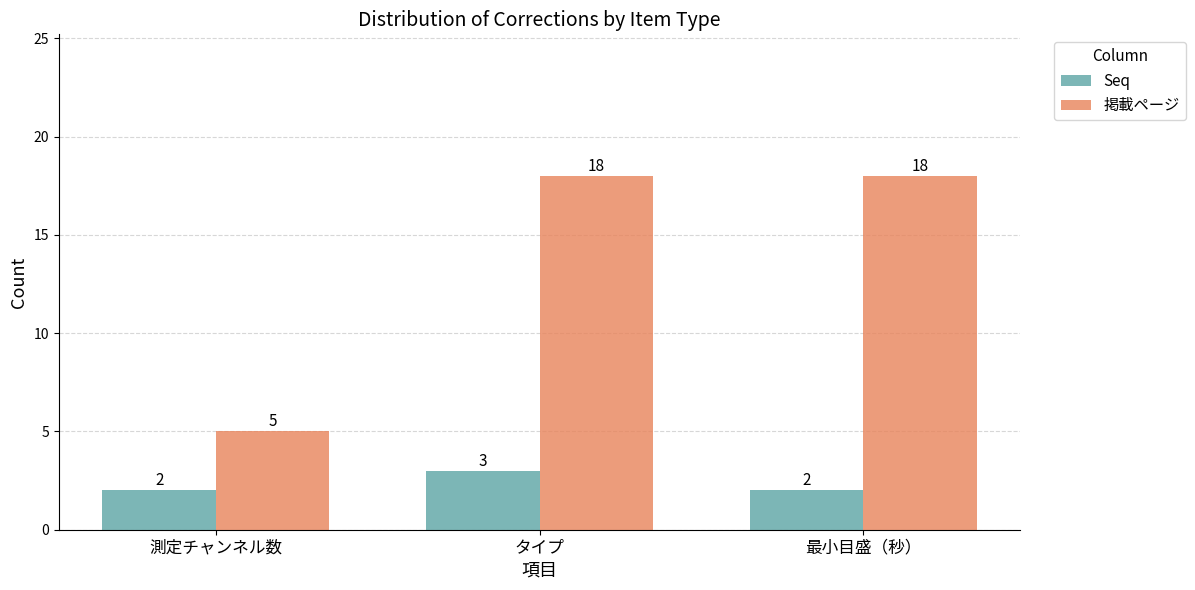

What is the label of the 1st bar from the right?

最小目盛（秒）